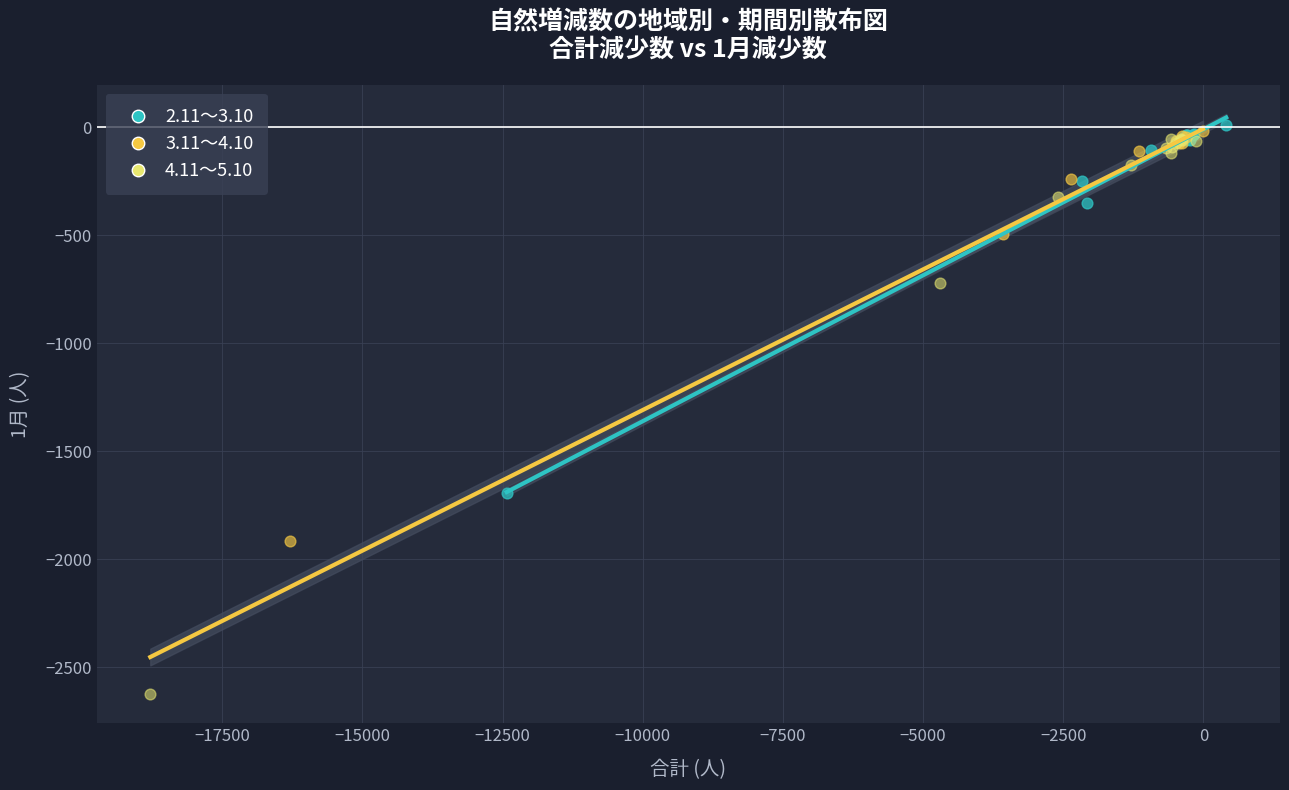

What are all the series names shown in the legend?

2.11～3.10, 3.11～4.10, 4.11～5.10